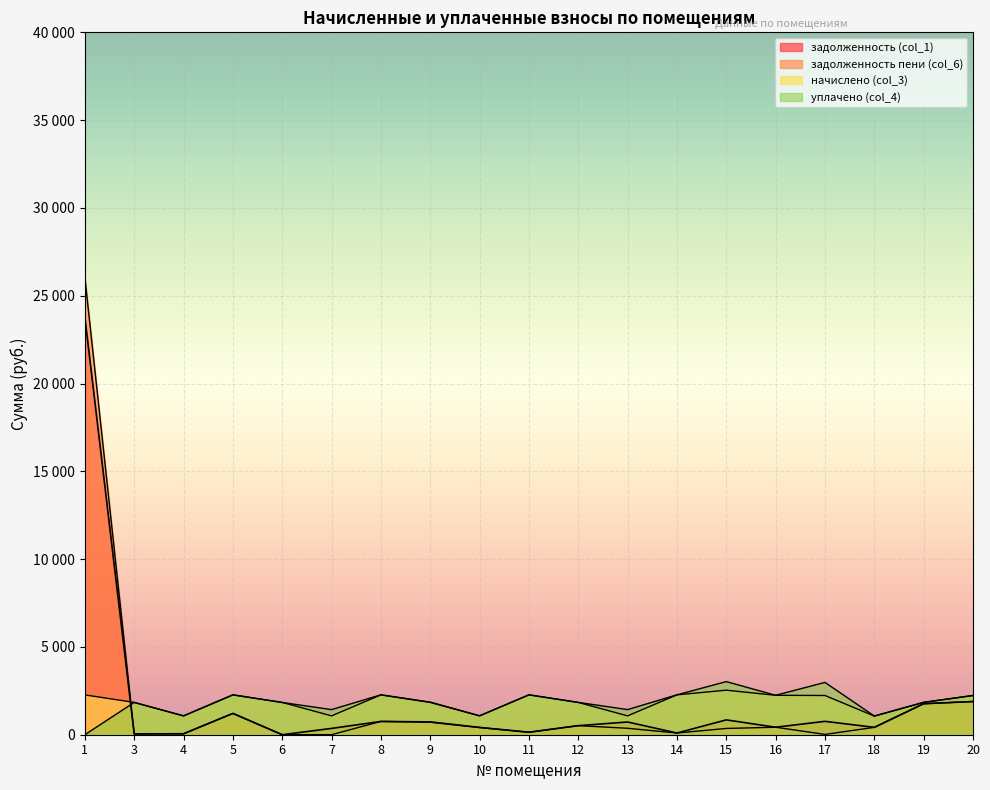

Reading left to right, extract all data points from this chart.

задолженность (col_1): 1=23768.0	3=44.2	4=55.1	5=1213.8	6=0.0	7=360.0	8=757.1	9=729.5	10=415.8	11=141.8	12=516.7	13=724.5	14=96.8	15=845.5	16=426.3	17=762.1	18=419.2	19=1766.1	20=1890.8
задолженность пени (col_6): 1=26035.5	3=44.2	4=55.1	5=1213.8	6=0.0	7=2.3	8=757.1	9=712.8	10=407.6	11=141.8	12=516.7	13=366.8	14=96.8	15=357.7	16=426.3	17=17.3	18=419.2	19=1766.1	20=1890.8
начислено (col_3): 1=2267.5	3=1839.8	4=1072.9	5=2271.2	6=1839.8	7=1072.9	8=2271.2	9=1839.8	10=1072.9	11=2271.2	12=1839.8	13=1072.9	14=2271.2	15=2536.7	16=2245.4	17=2234.3	18=1061.8	19=1843.5	20=2234.3
уплачено (col_4): 1=0.0	3=1839.8	4=1072.9	5=2271.2	6=1835.3	7=1430.7	8=2271.2	9=1856.5	10=1081.0	11=2271.2	12=1839.8	13=1430.6	14=2271.2	15=3024.5	16=2245.4	17=2979.1	18=1061.8	19=1843.5	20=2234.3